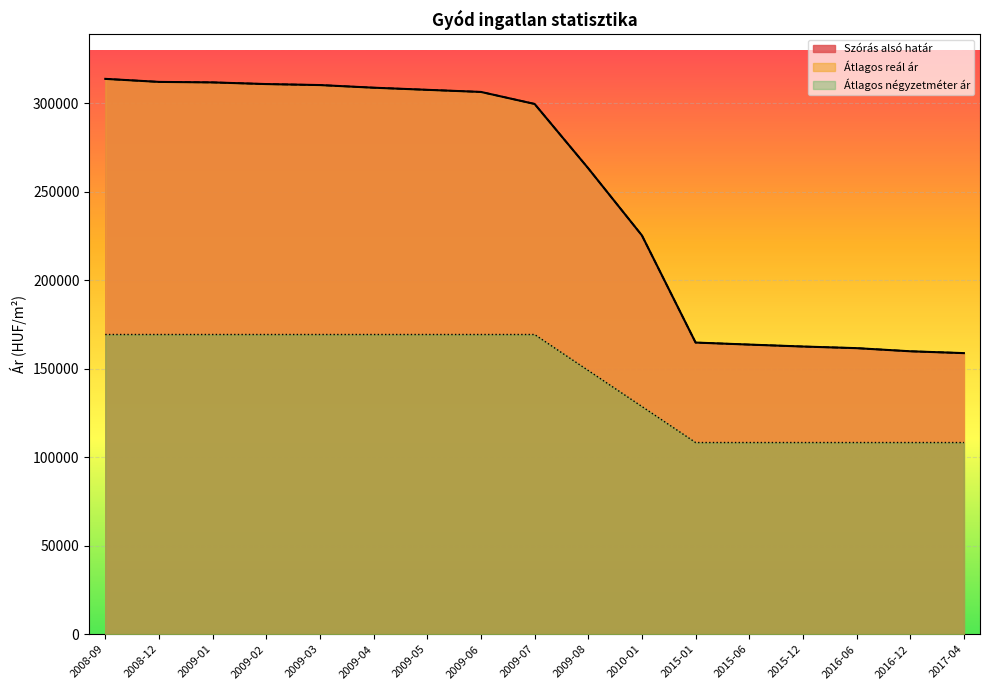

What is the lowest value of the Átlagos négyzetméter ár series?

108333